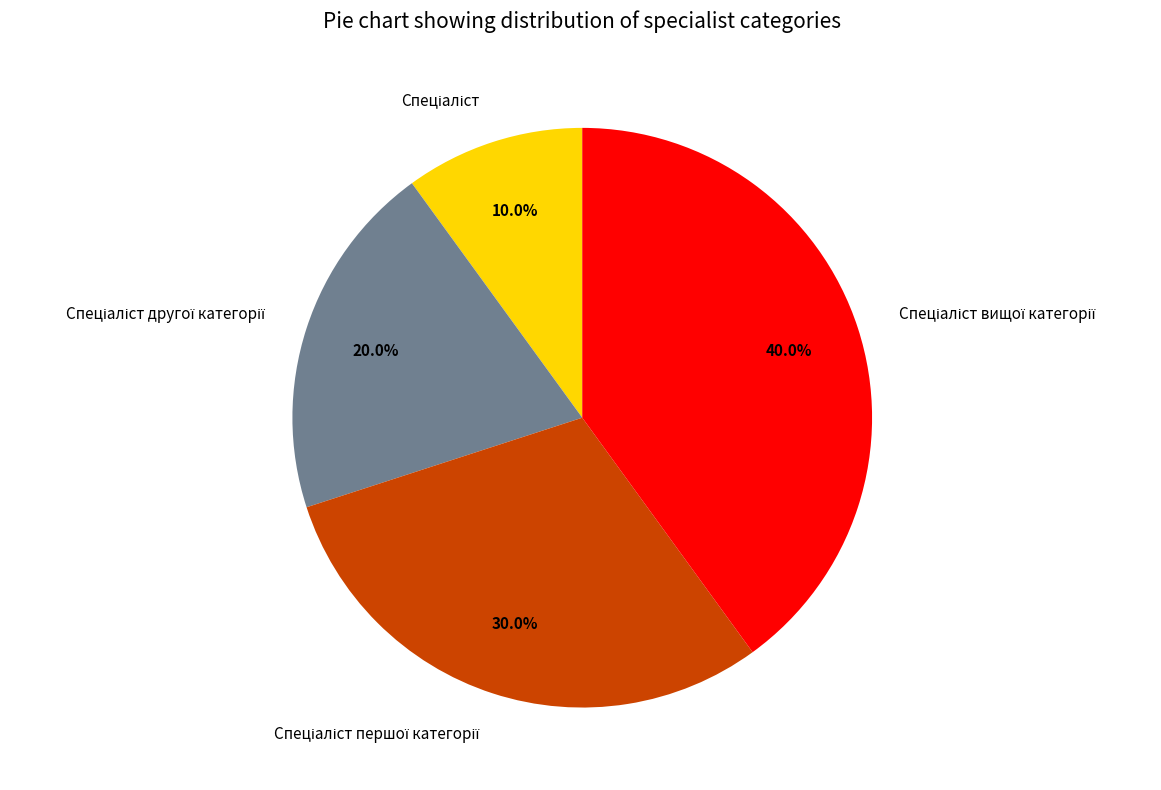

Is there a majority slice in this chart?

No